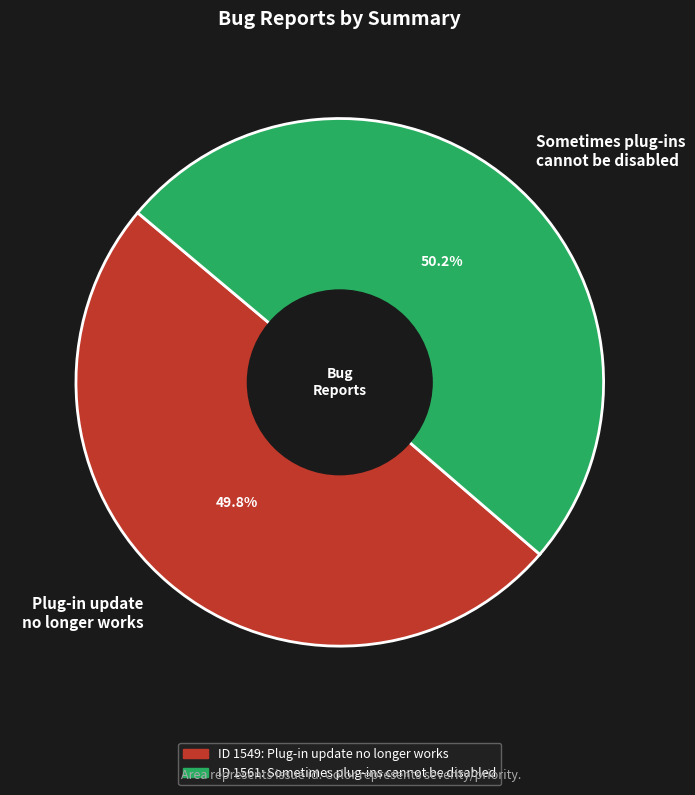

What percentage is the Sometimes plug-ins cannot be disabled slice, to the nearest percent?

50%